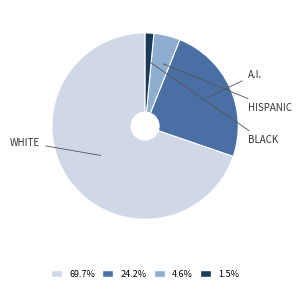

Is there a majority slice in this chart?

Yes